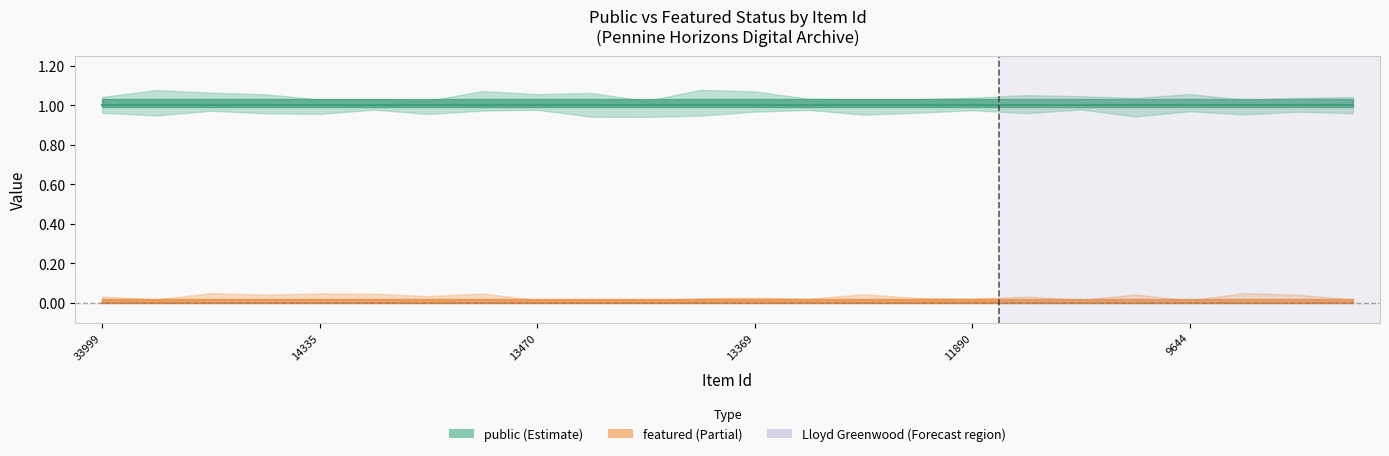

Does the chart display data point markers on the line(s)?

No